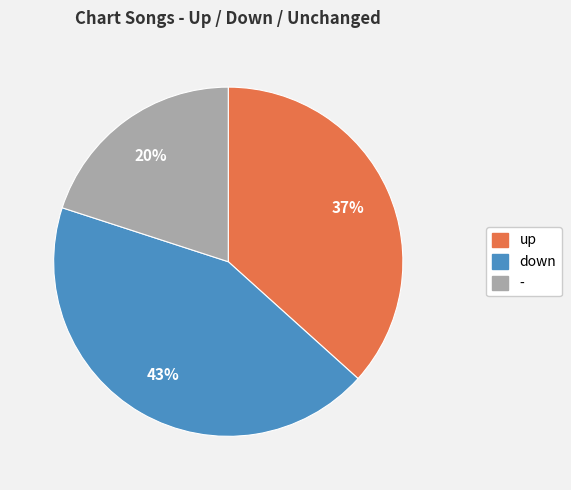

True or false: up accounts for 24% of the total.

False